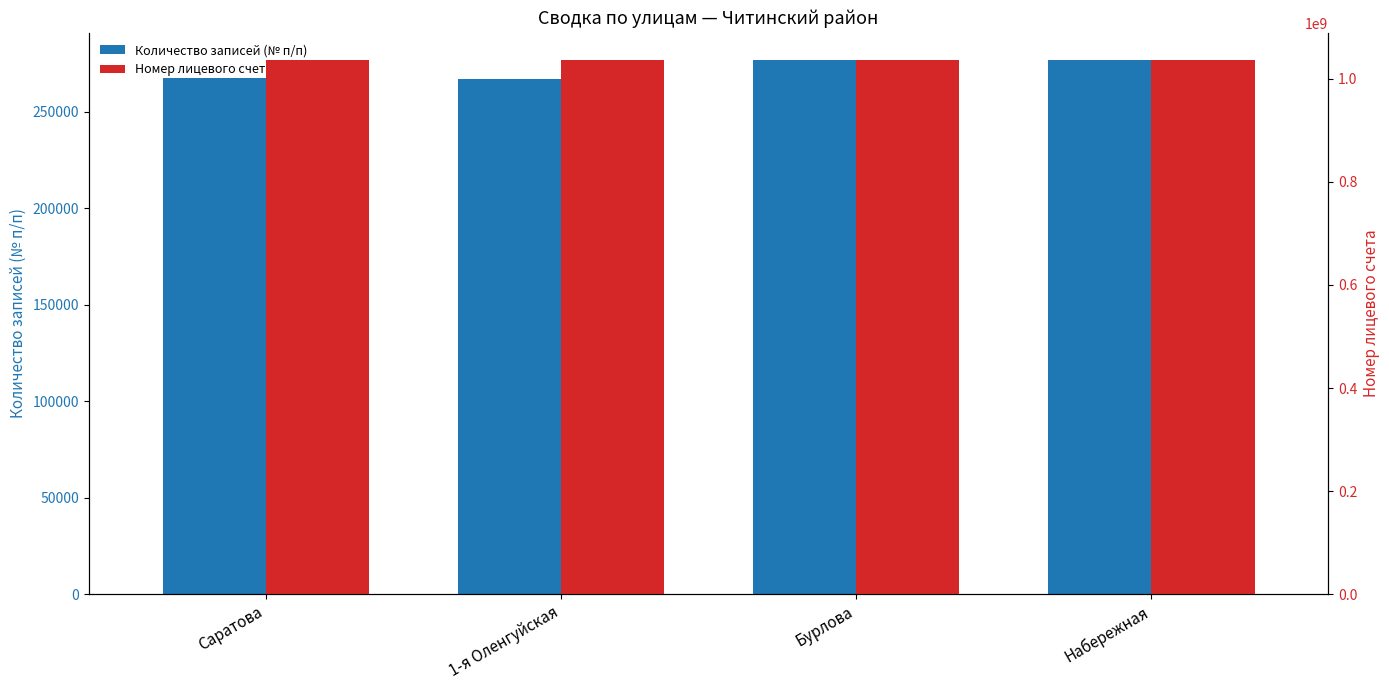

What is the value of the Количество записей (№ п/п) bar at the 2nd from the left?

267303